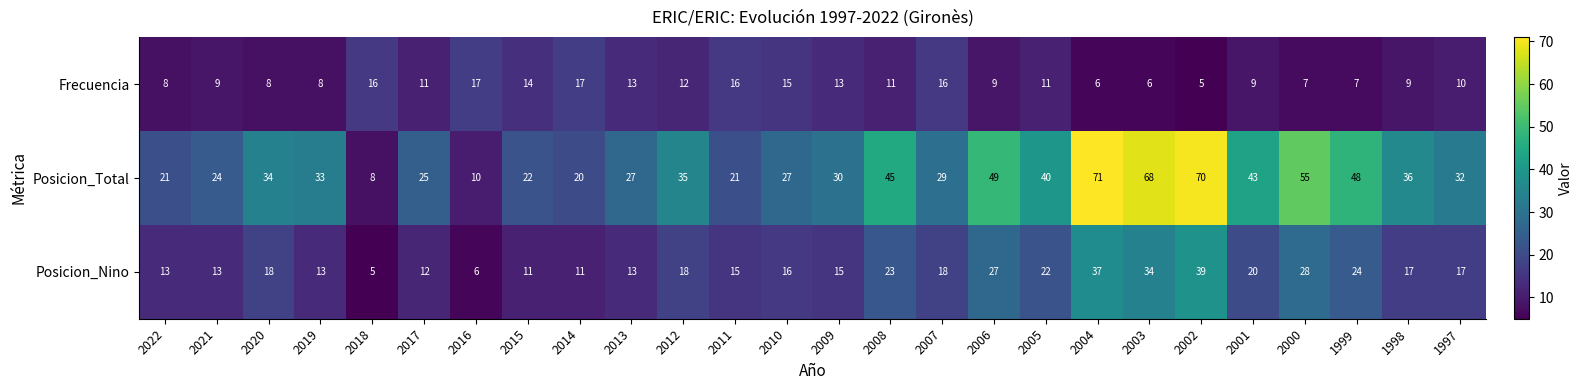

The value of Posicion_Nino at 2015 is 11. True or false?

True